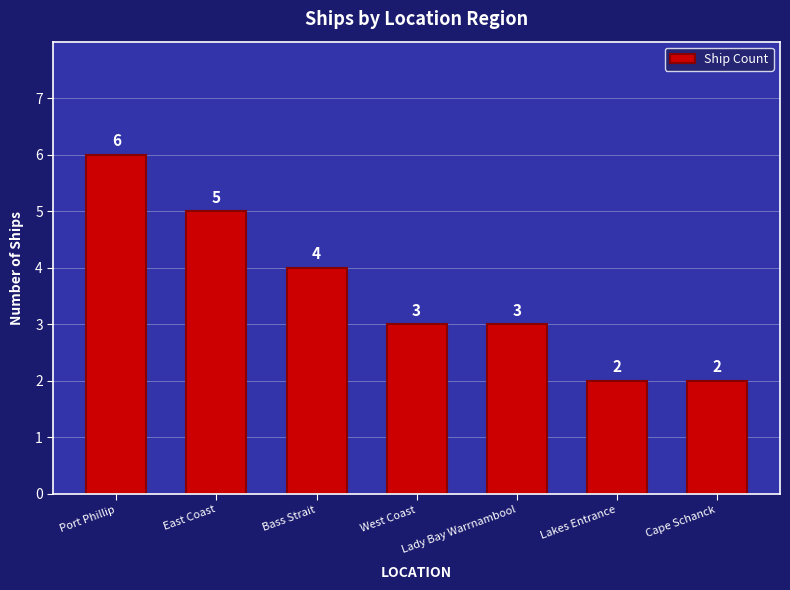

Reading left to right, extract all data points from this chart.

6	5	4	3	3	2	2